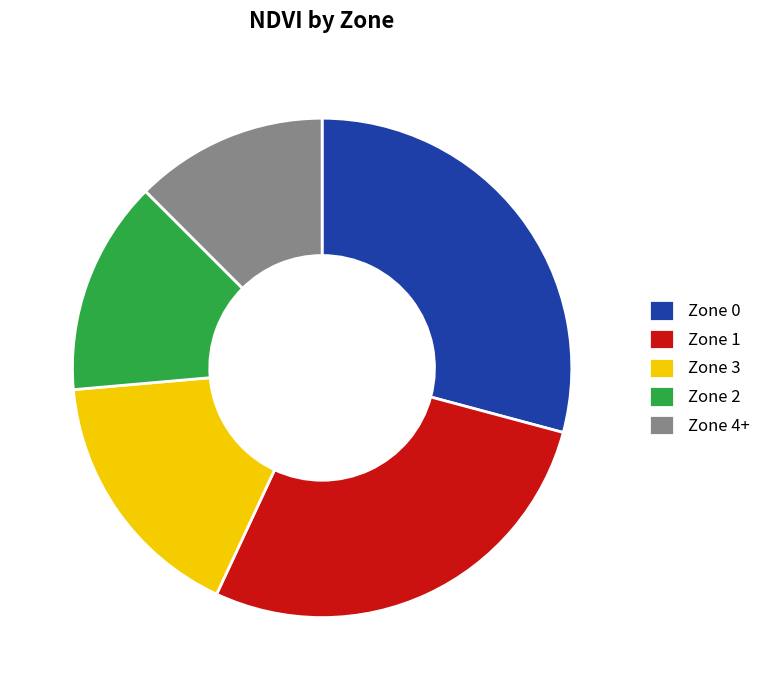

Combined, do Zone 2 and Zone 0 account for over 50%?

No